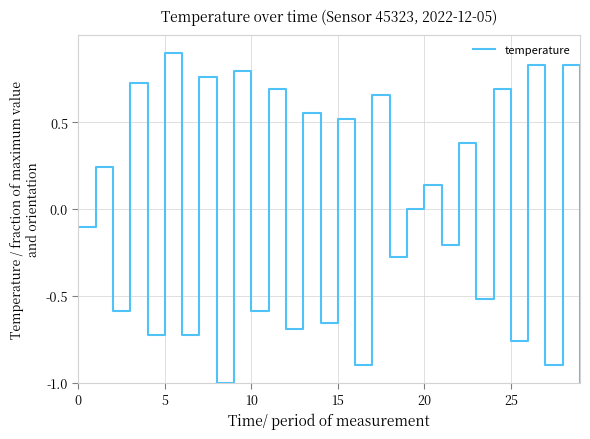

What is the difference between the maximum and minimum values?

1.9